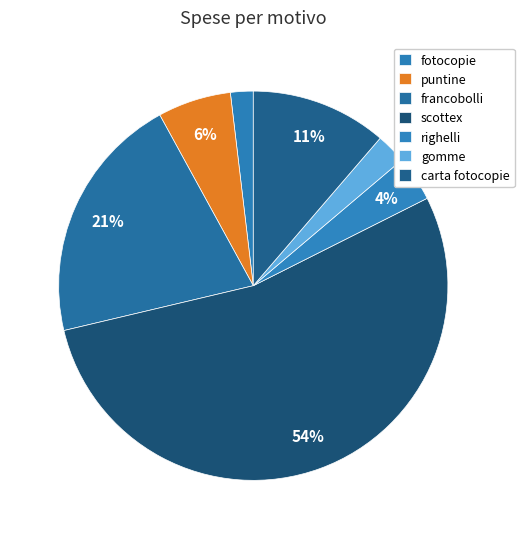

Is the sum of righelli and gomme greater than half?

No